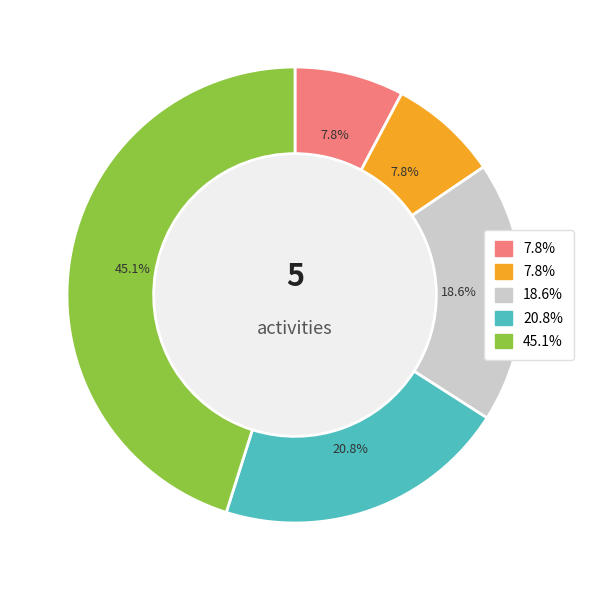

Does any single category account for the majority?

No